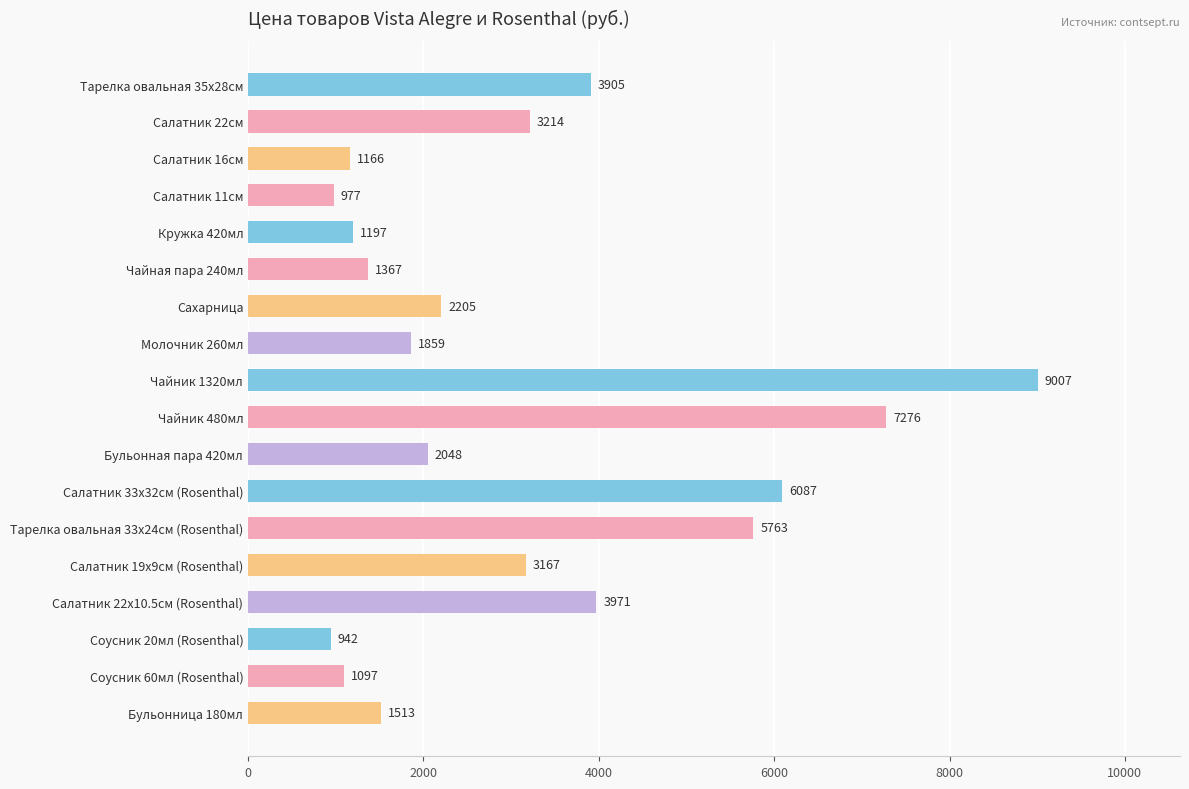

What is the sum of all values?

56761